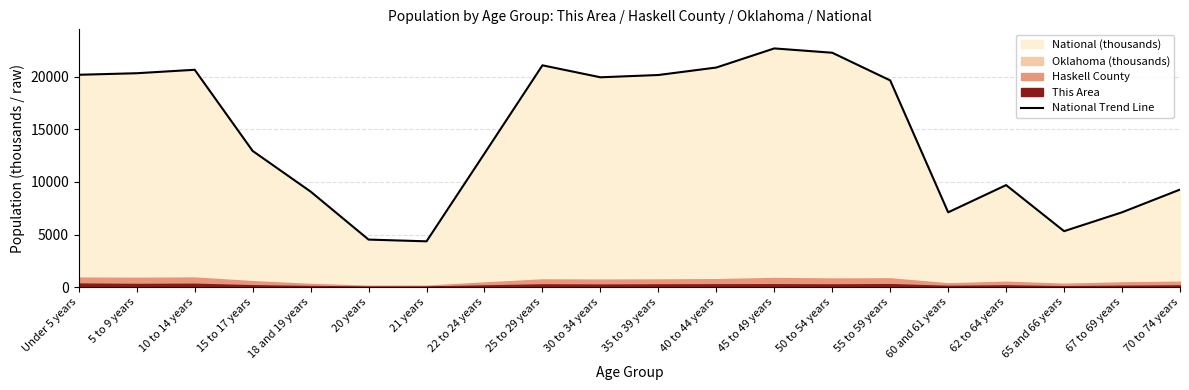

True or false: the data shows 9086.1 at 18 and 19 years.

True